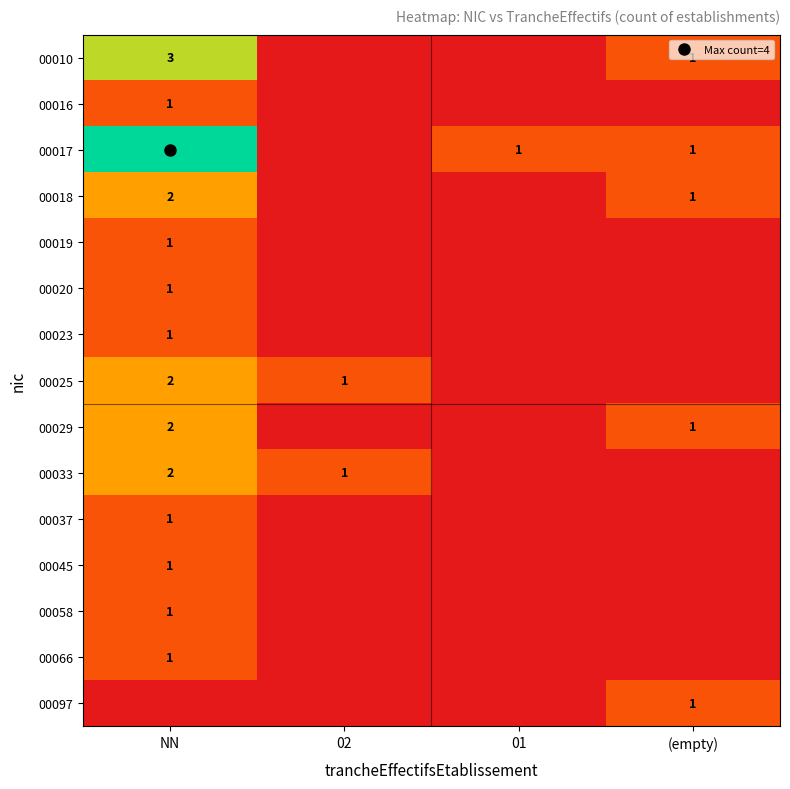

Rank the categories by 00020 value from lowest to highest.

02, 01, (empty), NN